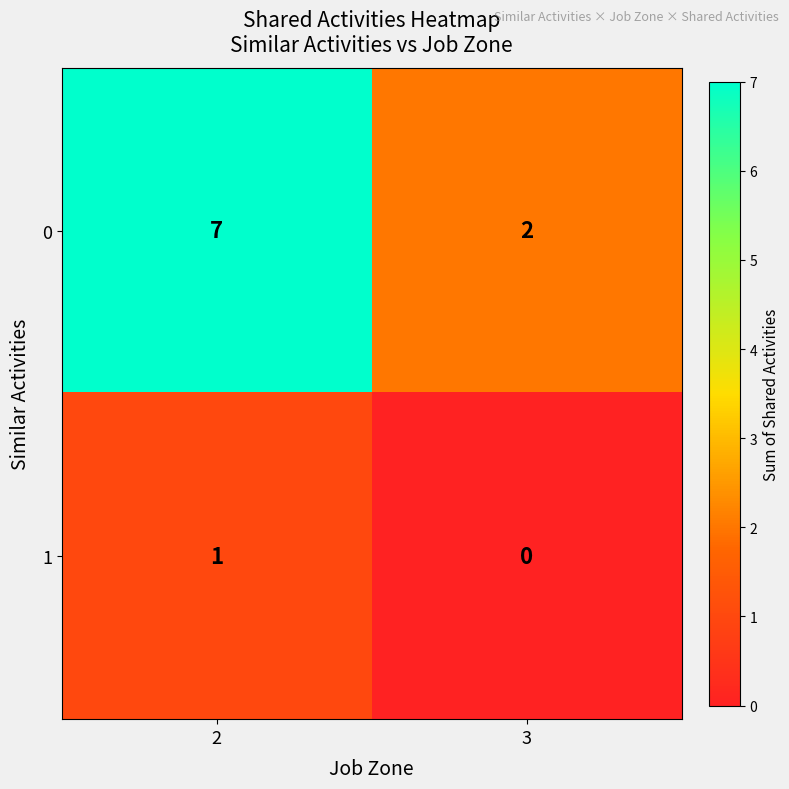

True or false: 1 has a value of 0 at 3.

True